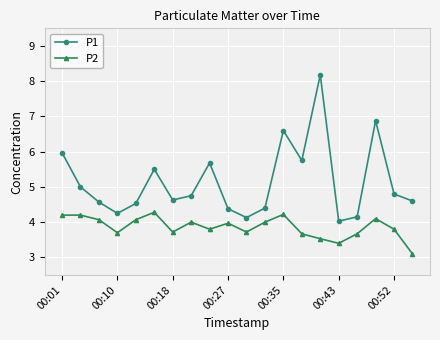

List the series in order of their overall mean, highest first.

P1, P2